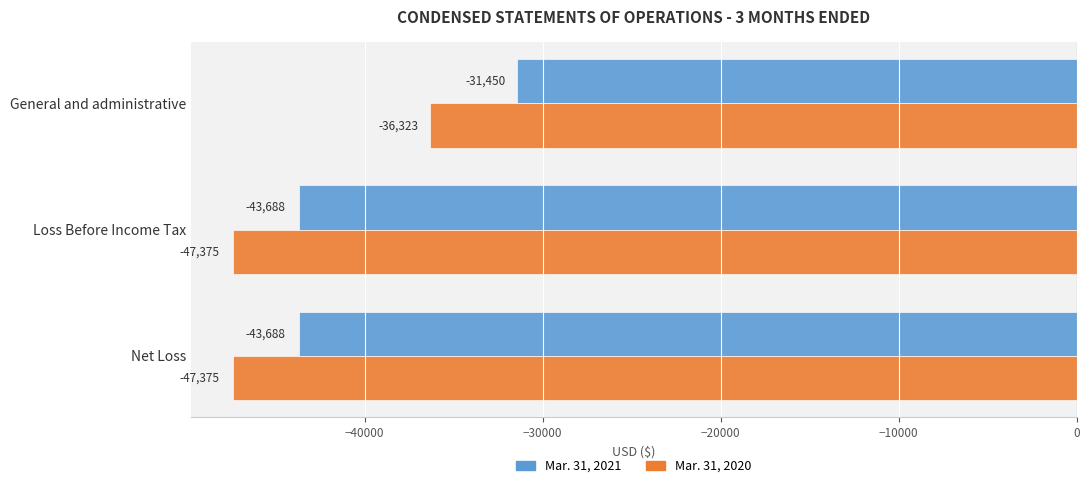

Which series has the largest total across all categories?

Mar. 31, 2021